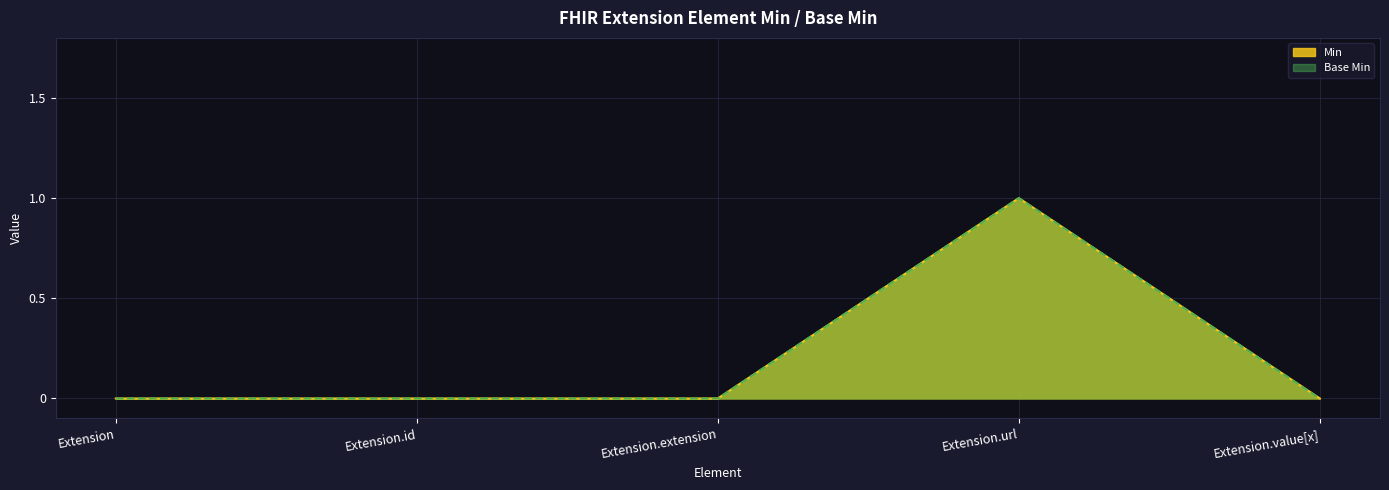

What are all the series names shown in the legend?

Min, Base Min